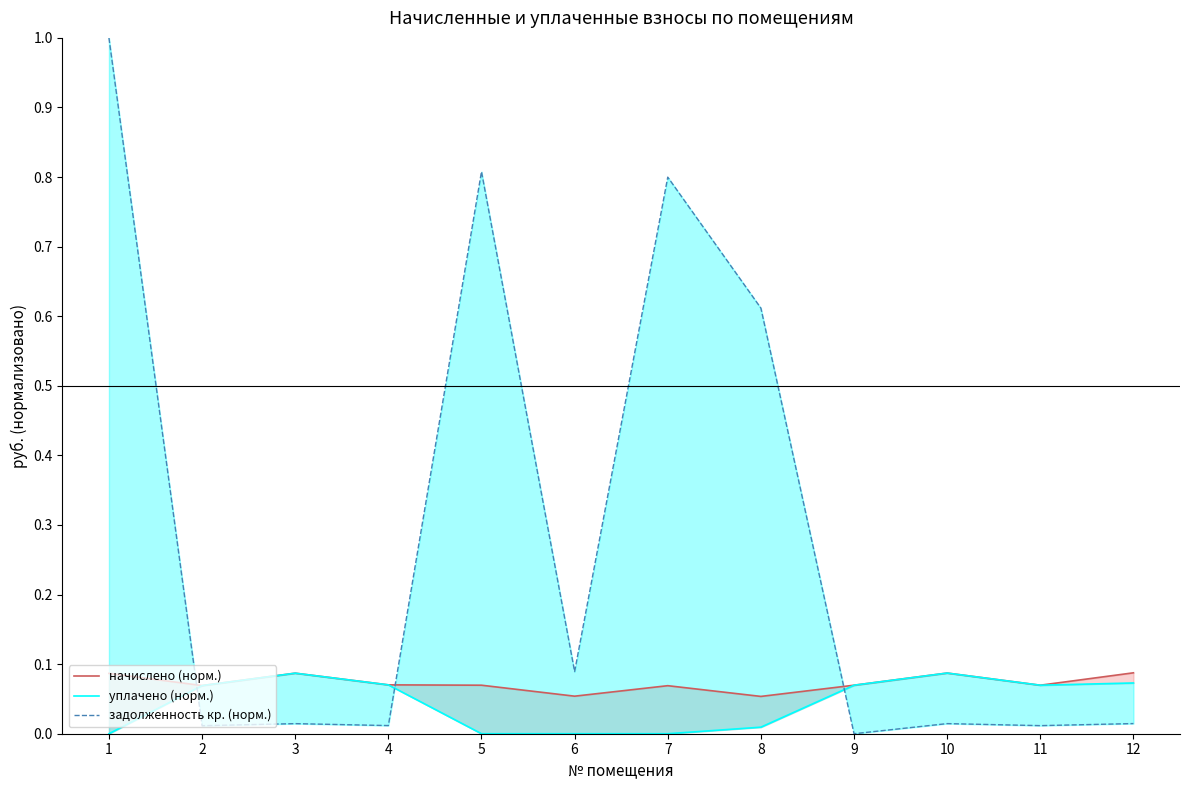

Rank the series at 6 from lowest to highest value.

уплачено (норм.), начислено (норм.), задолженность кр. (норм.)